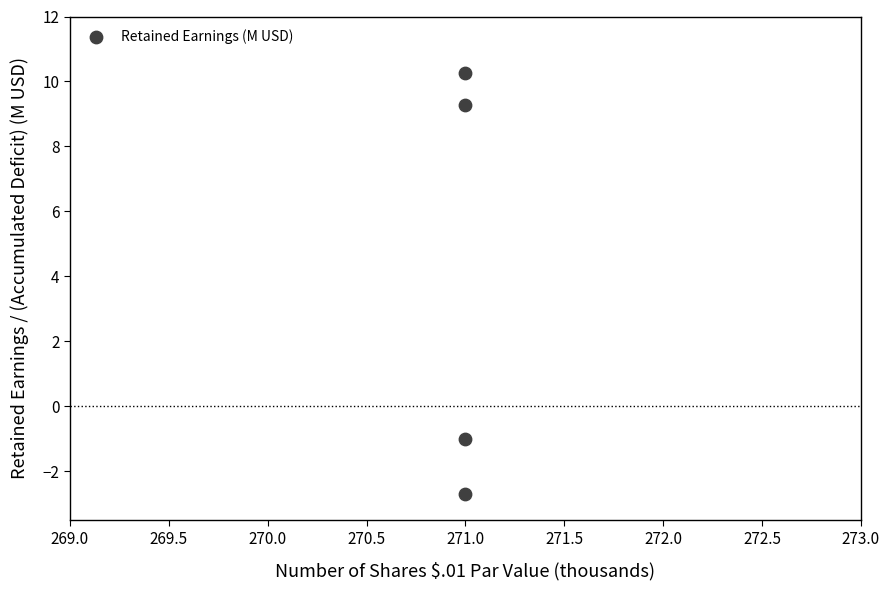

What Y value in the scatter plot is closest to 3?

-1.0